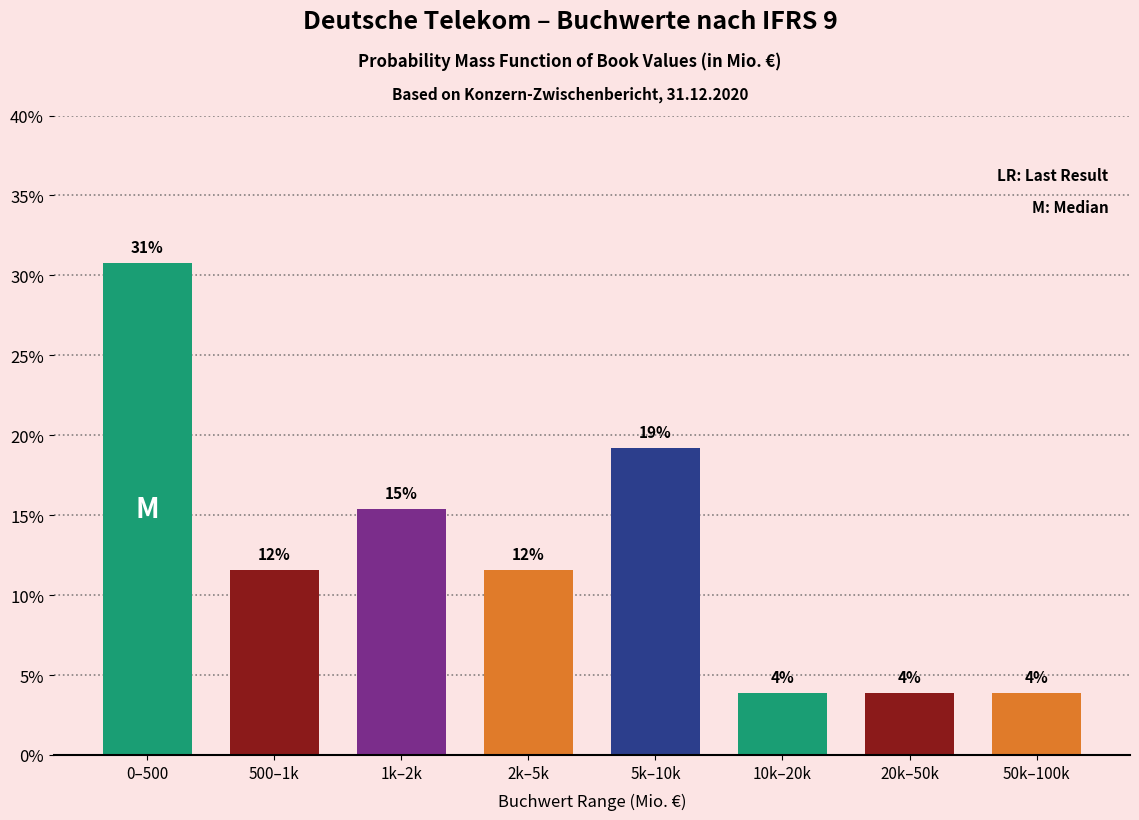

How many bars are there in total?

8